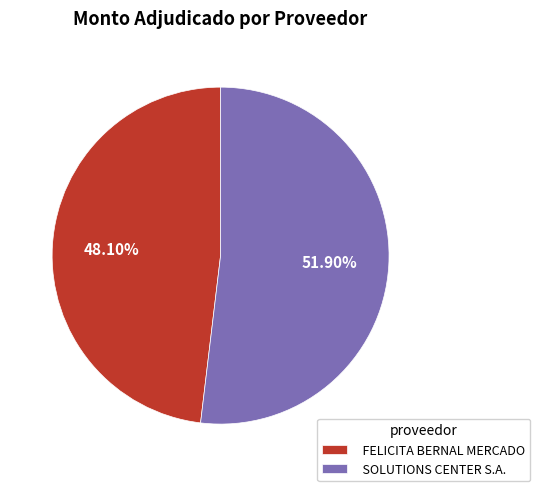

Count the number of slices in the pie.

2